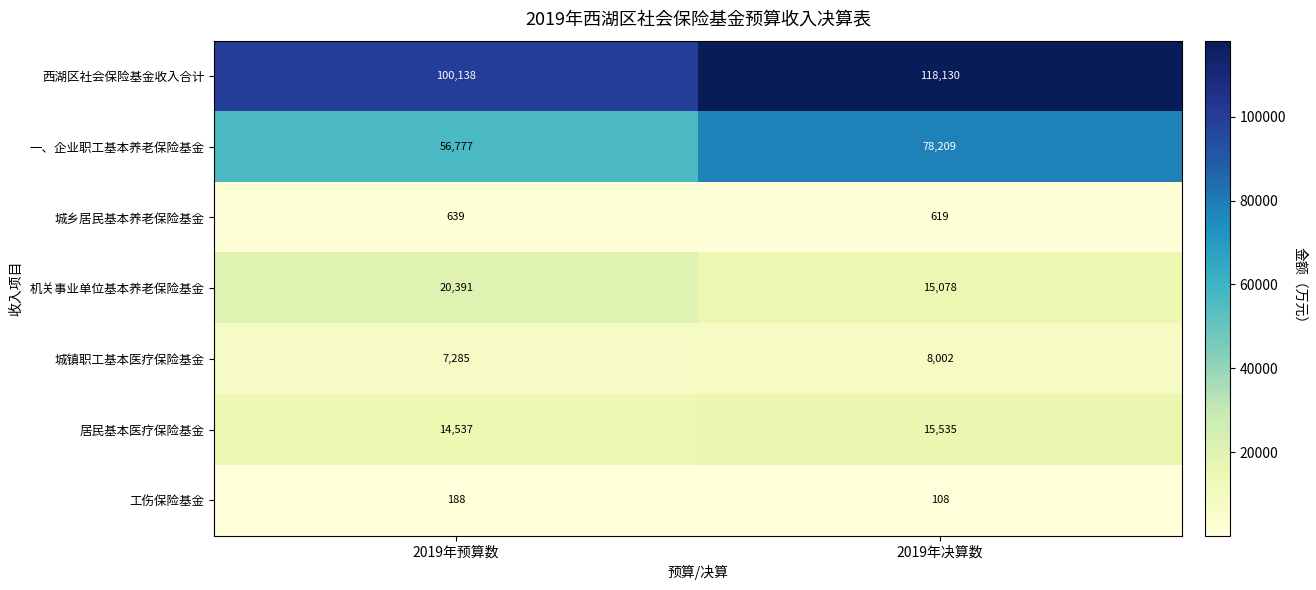

Reading left to right, list all the values displayed in this chart.

西湖区社会保险基金收入合计: 2019年预算数=100138	2019年决算数=118130
一、企业职工基本养老保险基金: 2019年预算数=56777	2019年决算数=78209
城乡居民基本养老保险基金: 2019年预算数=639	2019年决算数=619
机关事业单位基本养老保险基金: 2019年预算数=20391	2019年决算数=15078
城镇职工基本医疗保险基金: 2019年预算数=7285	2019年决算数=8002
居民基本医疗保险基金: 2019年预算数=14537	2019年决算数=15535
工伤保险基金: 2019年预算数=188	2019年决算数=108